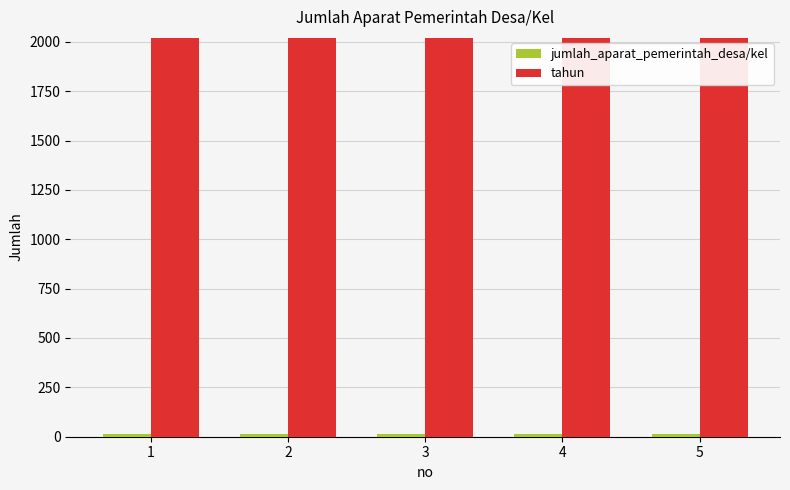

The value of tahun at 2 is 2021. True or false?

True